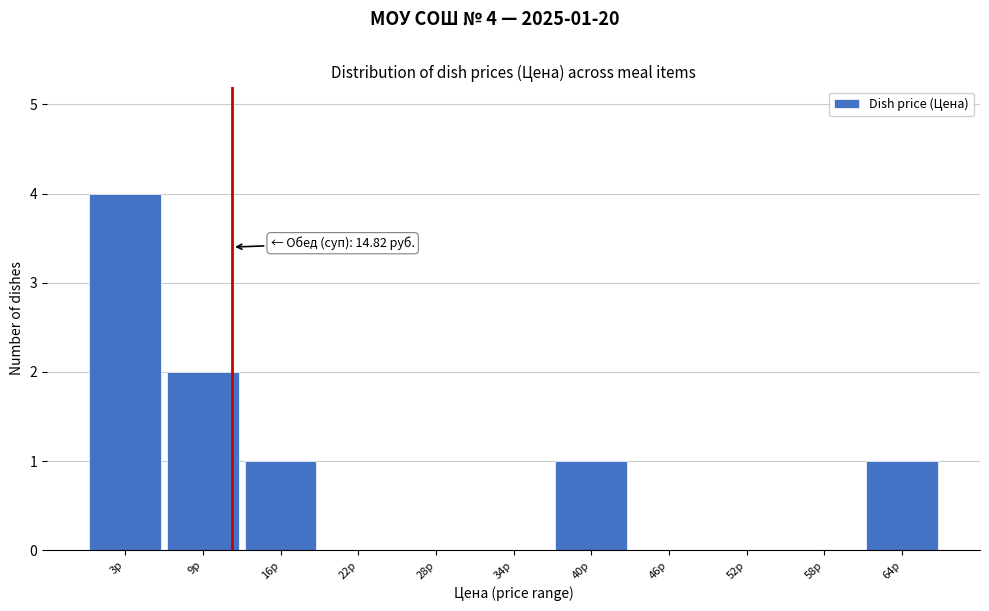

Reading right to left, what are all the values shown in this chart?

64р=1	58р=0	52р=0	46р=0	40р=1	34р=0	28р=0	22р=0	16р=1	9р=2	3р=4